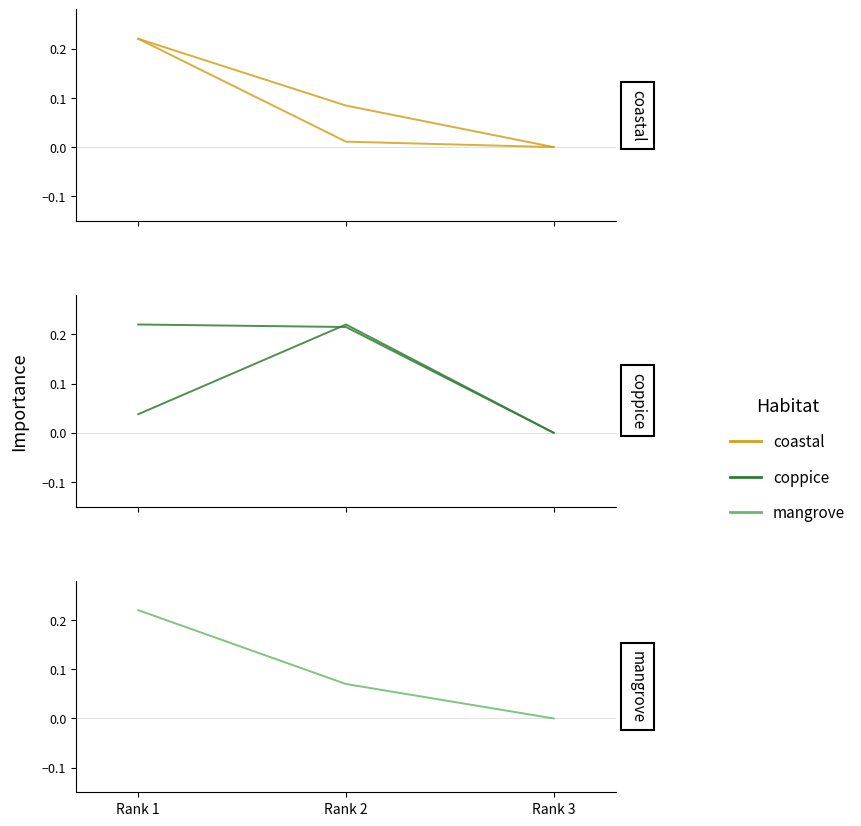

What is the difference between the maximum and second lowest values in the Total Docs. (2011) series?

0.2